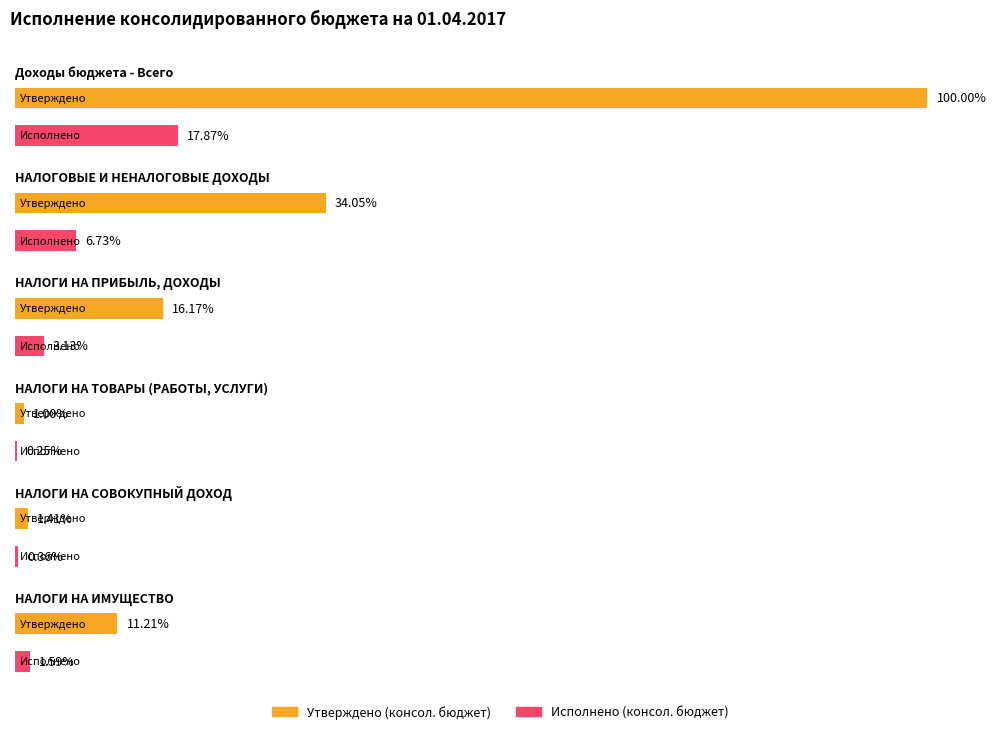

Which series has the widest spread of values?

Утверждено (консол. бюджет)